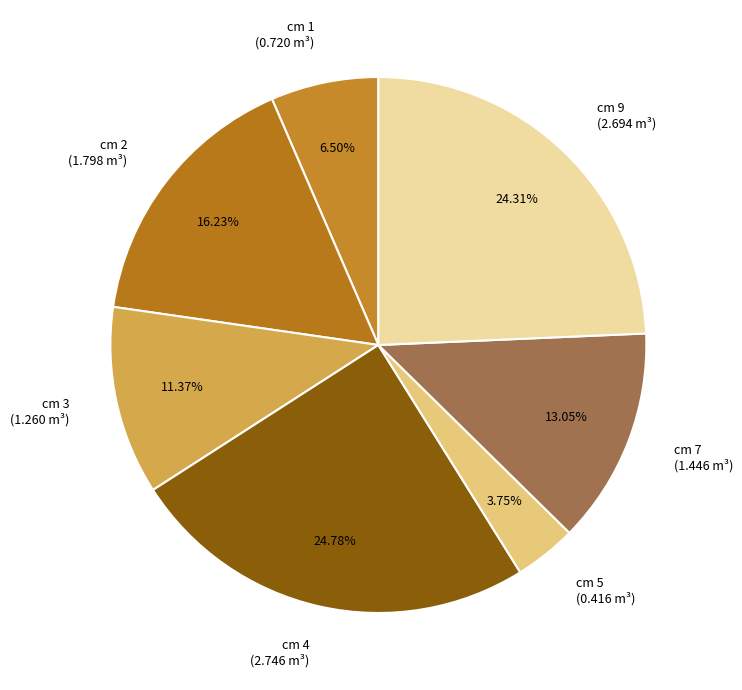

Is the sum of cm 7 (1.446 m³) and cm 1 (0.720 m³) greater than half?

No